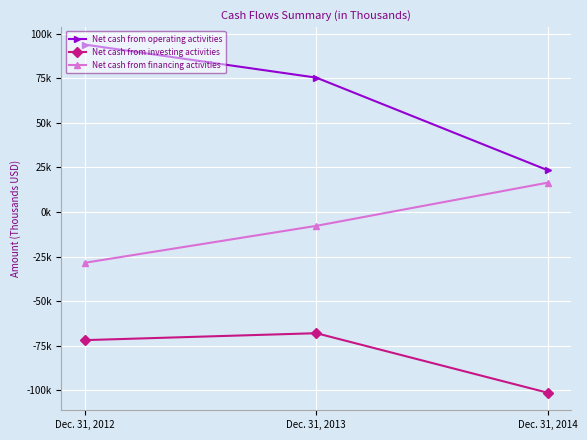

What is the highest value of the Net cash from investing activities series?

-67944